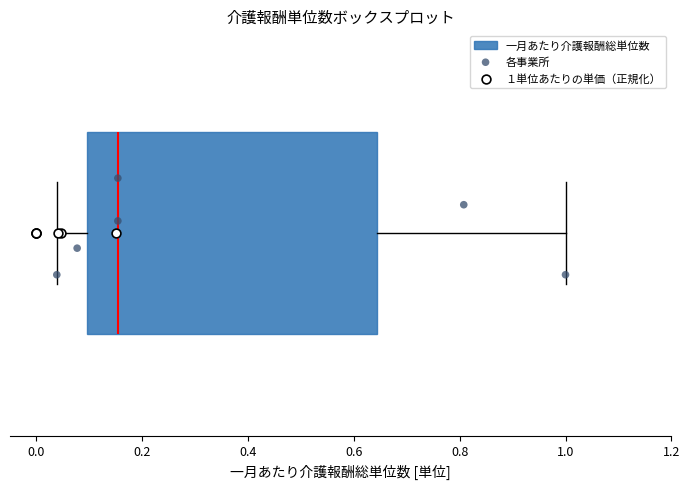

Transcribe this box plot: give where the median line is, the range the box spans, and where the two whiskers end, as read against the x-axis. The values are not printed on the chart, so give them approximately, as read against the axis.

median 0.16, box 0.10 to 0.64, whiskers 0.04 to 1.00